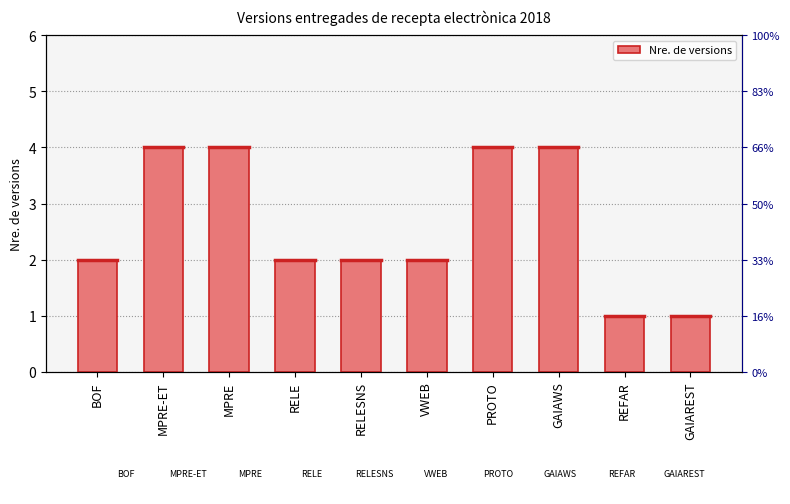

What is the label of the 6th bar from the right?

RELESNS